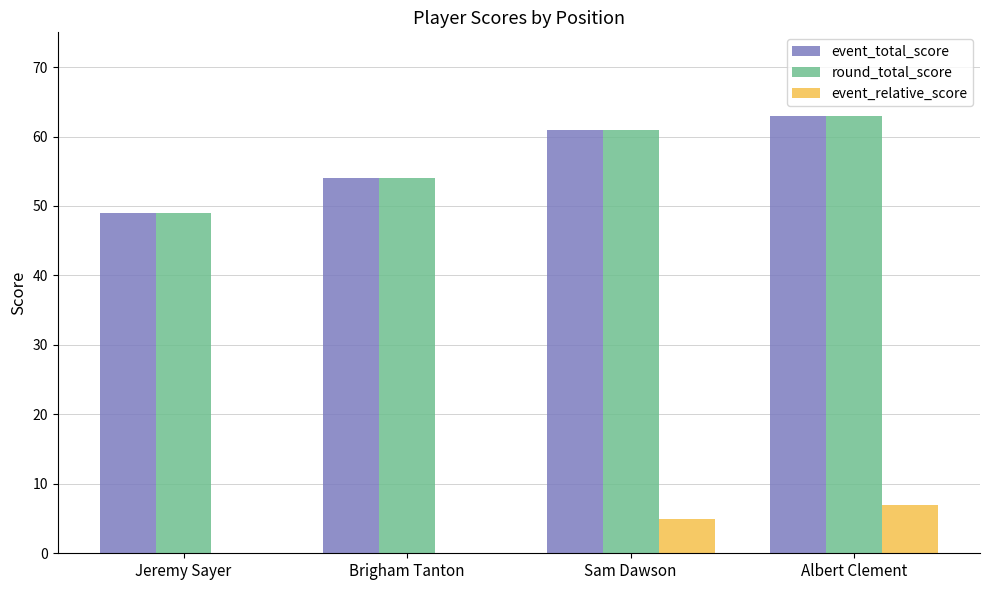

How many groups of bars are there?

4